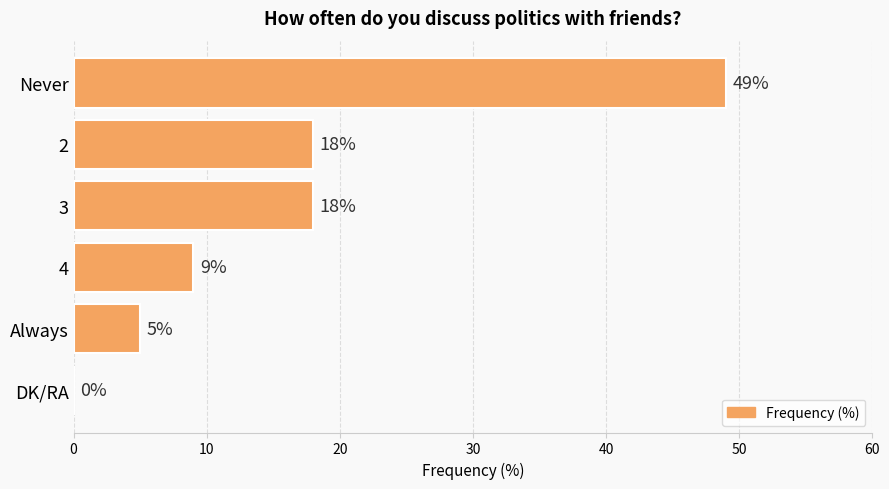

Is it true that the value at Always is 3?

False